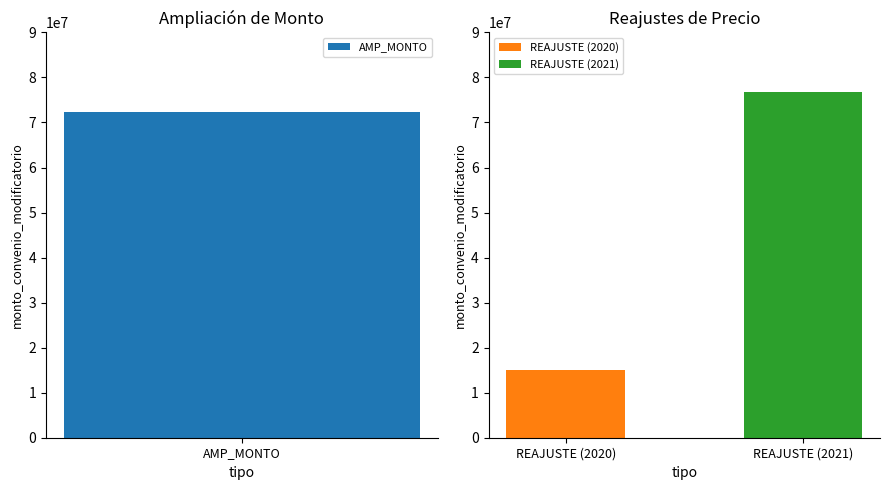

Rank the categories by value from lowest to highest.

REAJUSTE (2020), AMP_MONTO, REAJUSTE (2021)